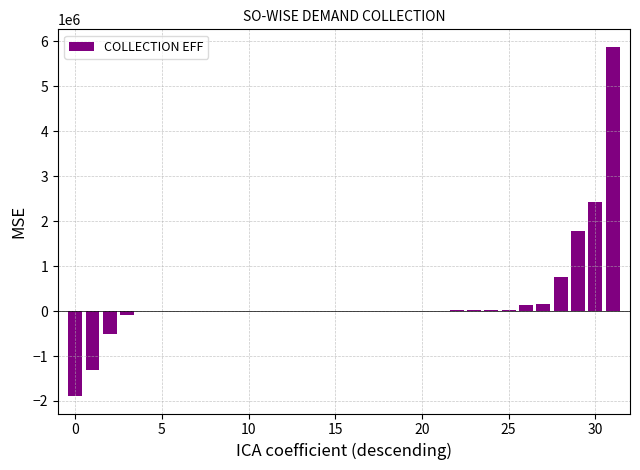

How many categories are shown in the chart?

32